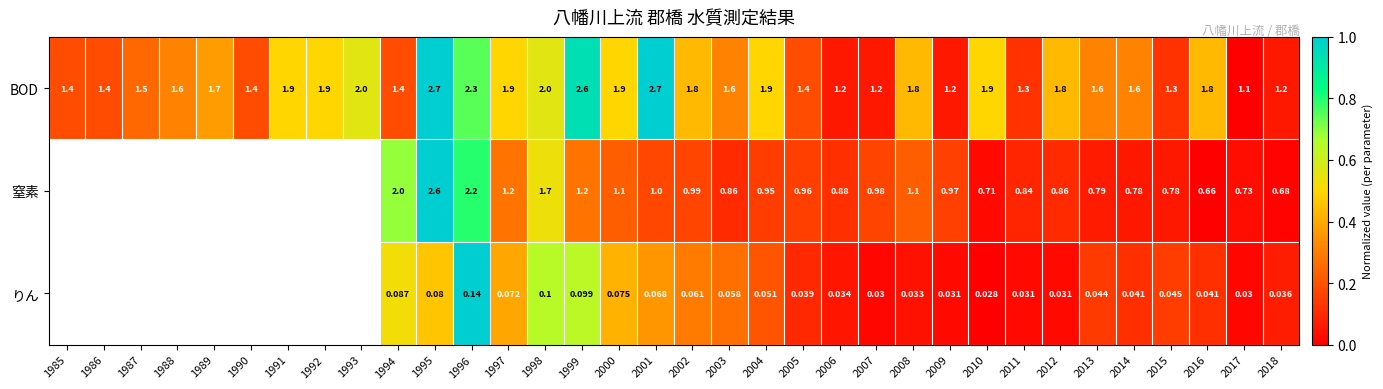

Which series changed the most between 2003 and 2004?

BOD